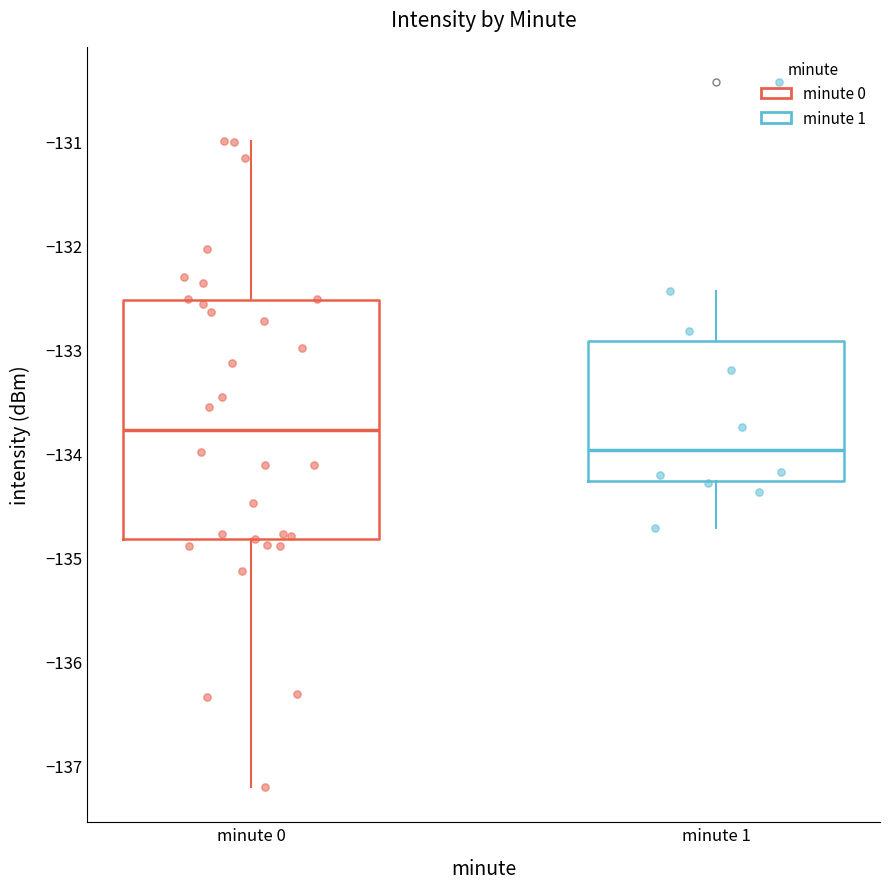

Reading left to right, read every box against the y-axis: the position of its median line, the range the box covers, and the ends of its whiskers. The values are not printed on the chart, so give them approximately, as read against the axis.

minute 0: median -133.8, box -134.8 to -132.5, whiskers -137.2 to -131.0
minute 1: median -134.0, box -134.3 to -132.9, whiskers -134.7 to -132.4